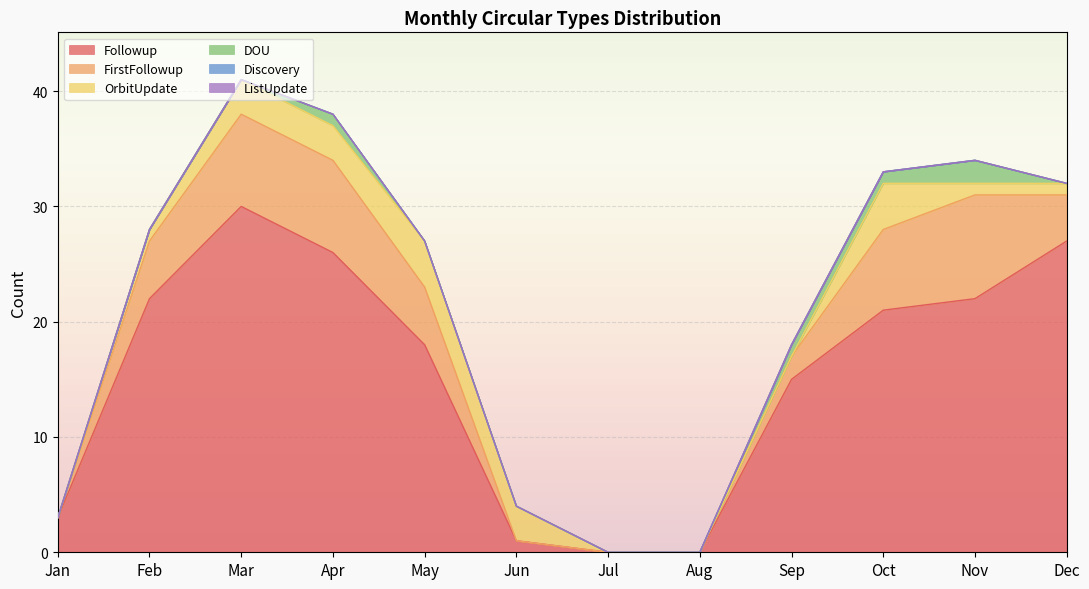

What is the difference between the maximum and minimum values in the Followup series?

30